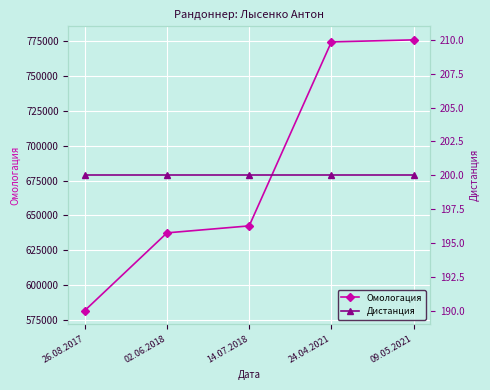

True or false: Дистанция and Омологация cross at least once.

False